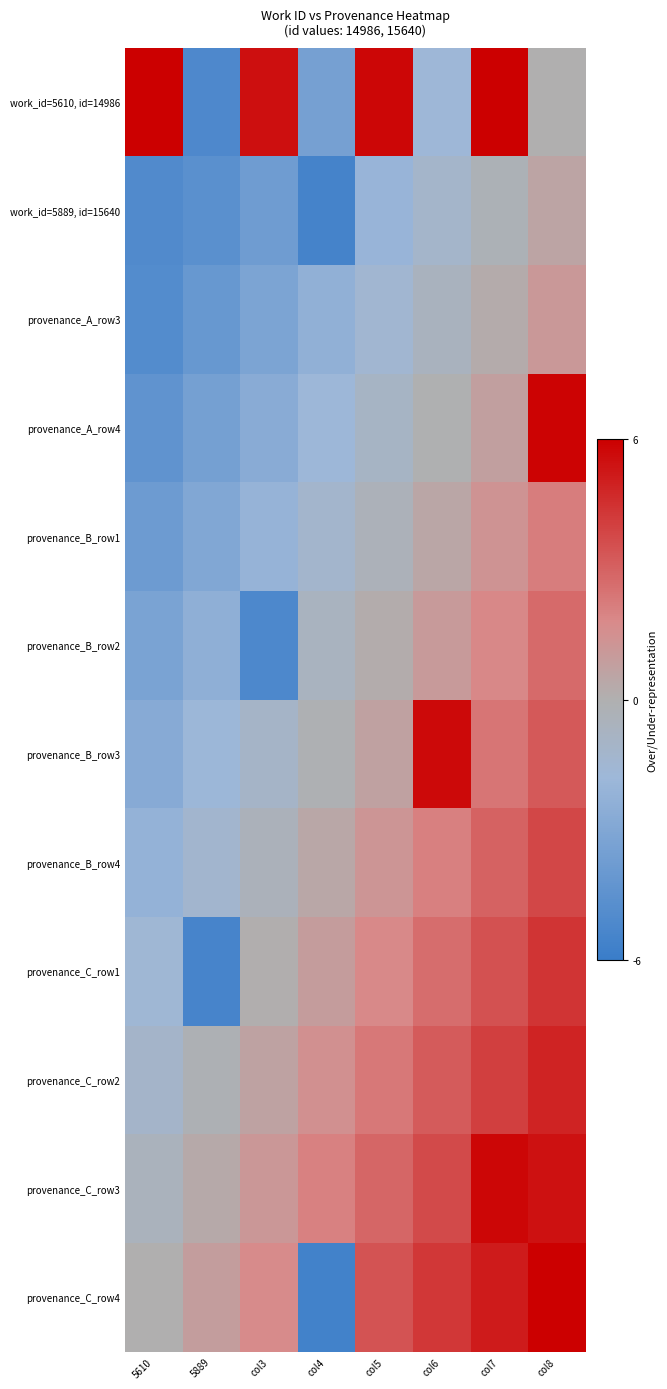

What is the total value across all series at col3?

-9.3